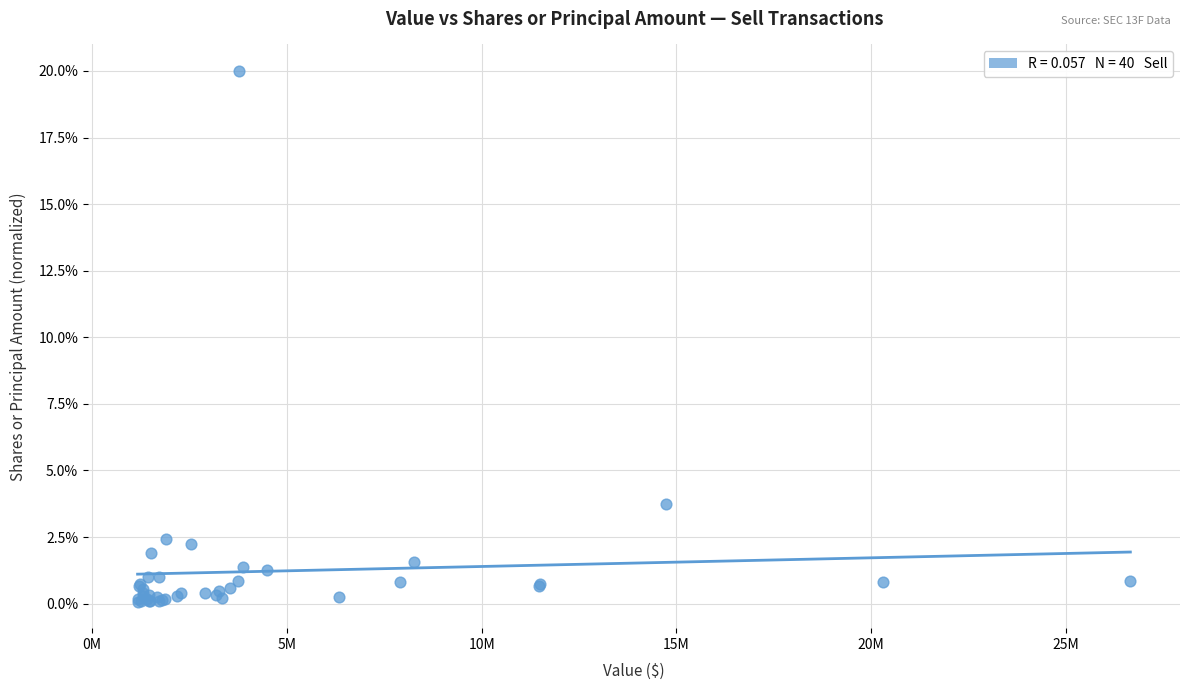

What Y value in the scatter plot is closest to 10?

3.7